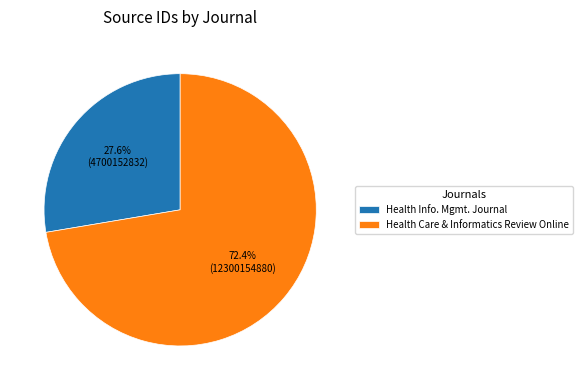

Rank the categories by value from lowest to highest.

Health Info. Mgmt. Journal, Health Care & Informatics Review Online